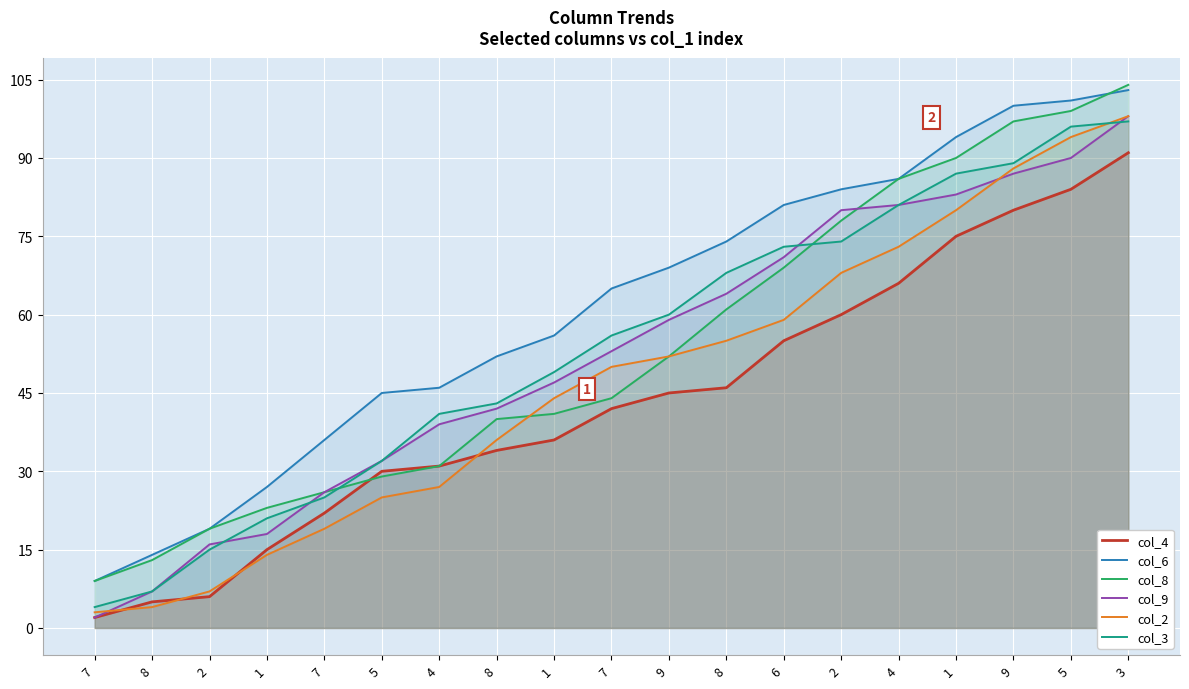

Between 1 and 7, which is larger?

1